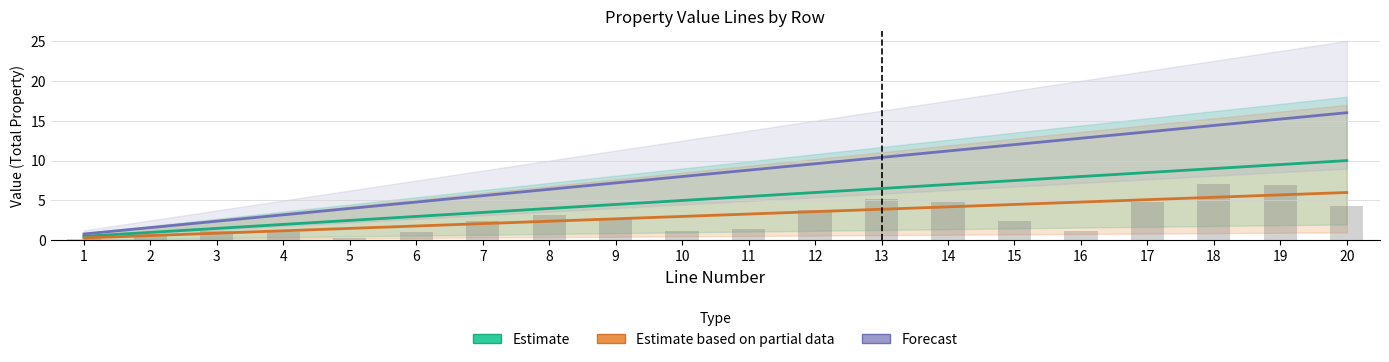

List the series in order of their peak value, highest first.

Forecast, Estimate, Estimate based on partial data